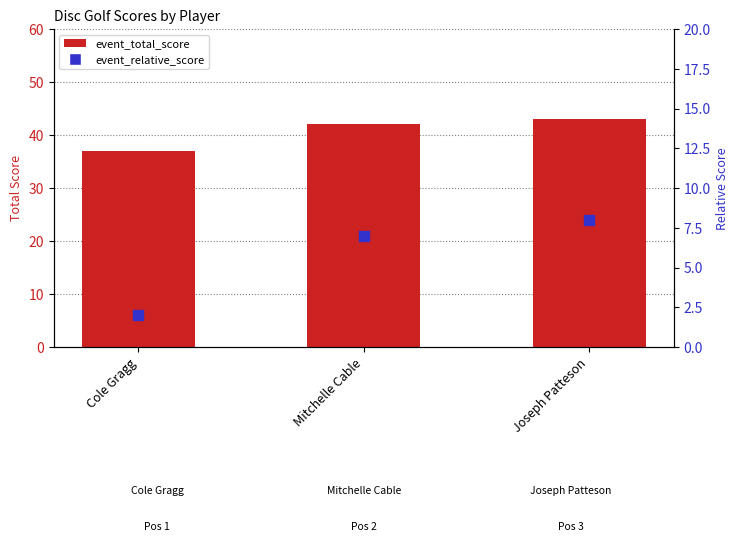

Which series has the widest spread of Y values?

event_total_score